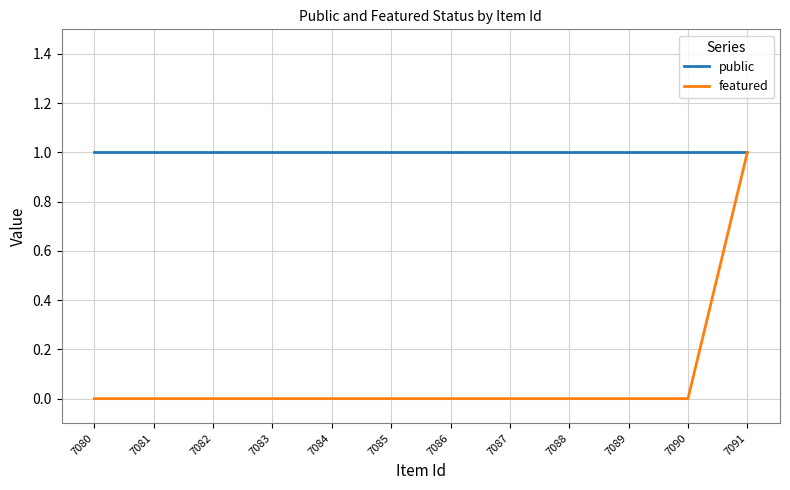

What is the total value across all series at 7089?

1